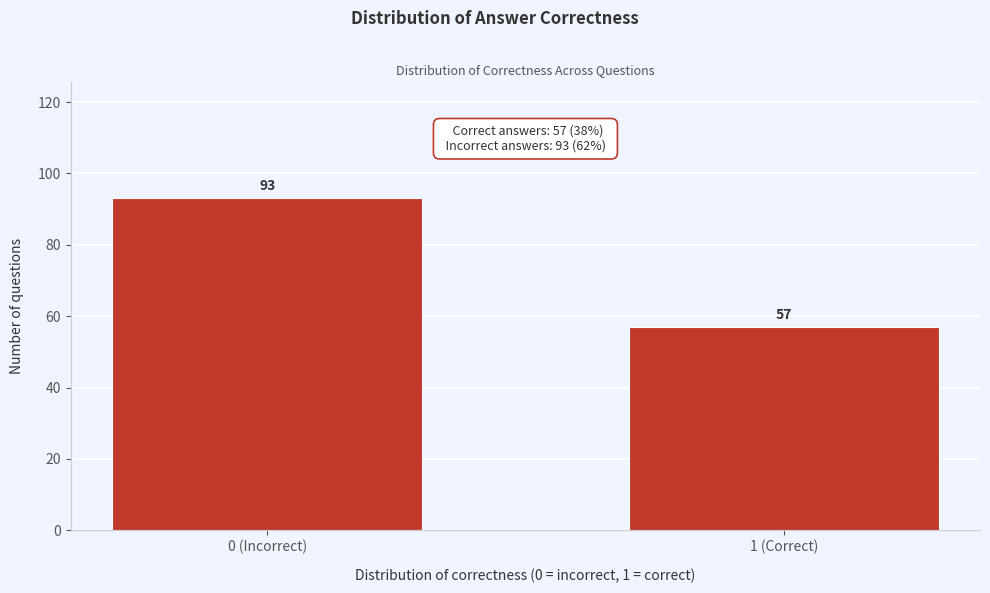

Reading left to right, what are all the values shown in this chart?

93	57